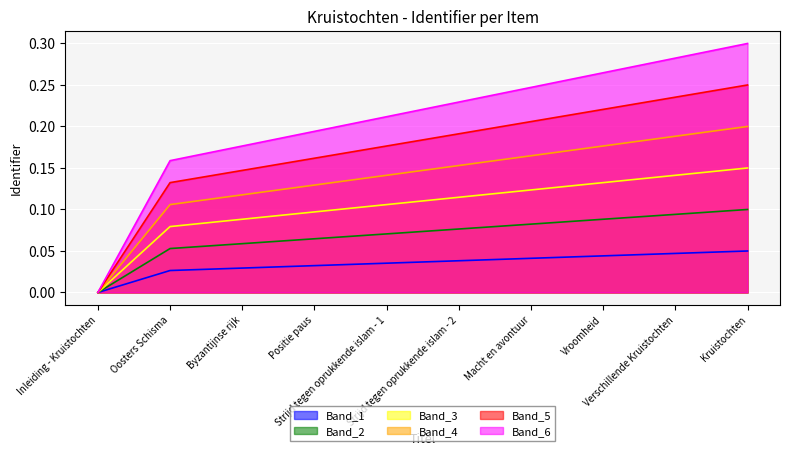

At which category does the chart reach its peak across all series?

Kruistochten